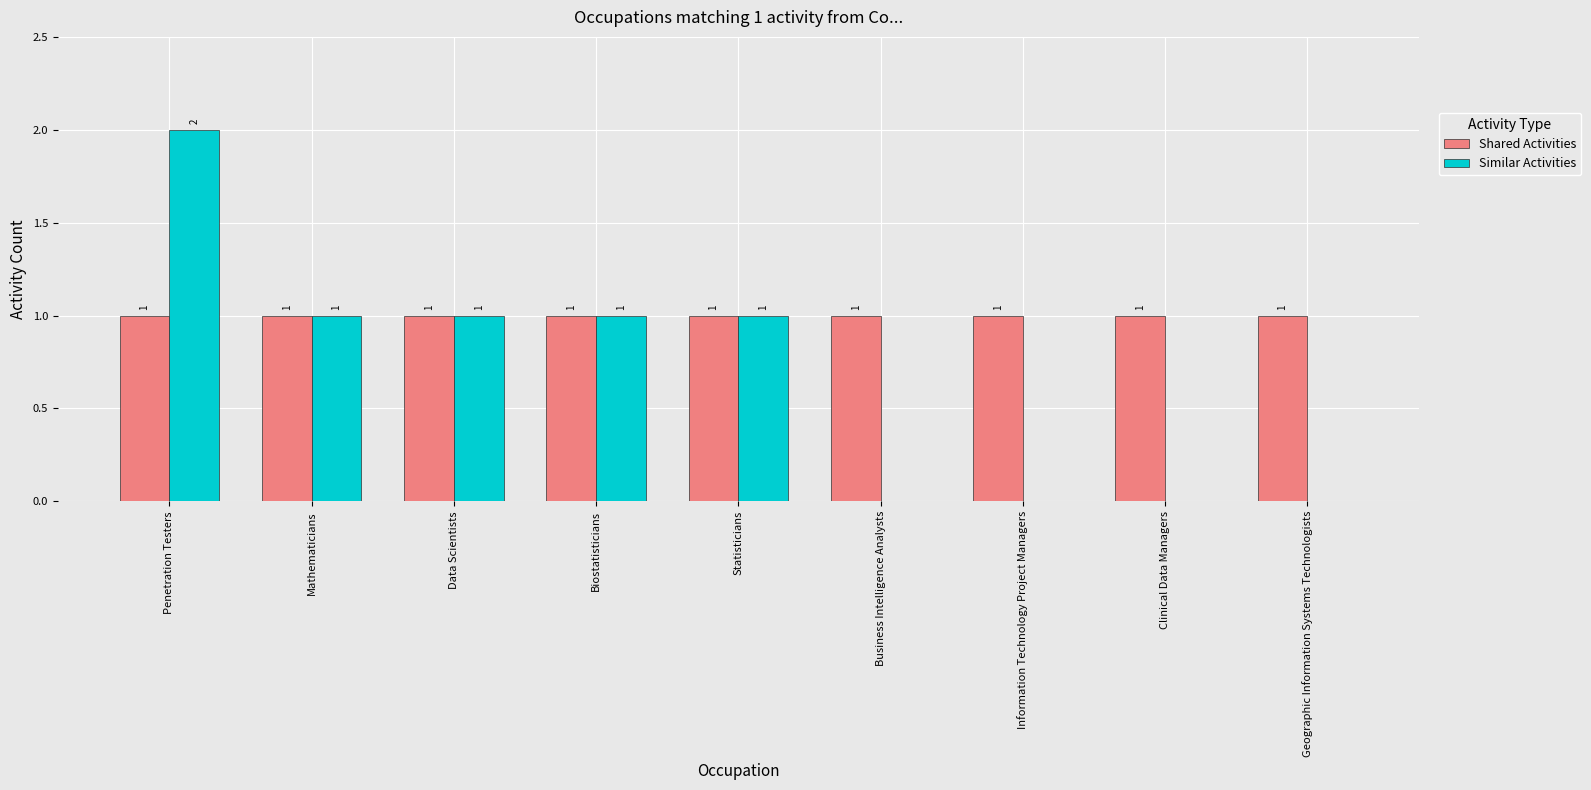

Which series has the largest range (max minus min)?

Similar Activities